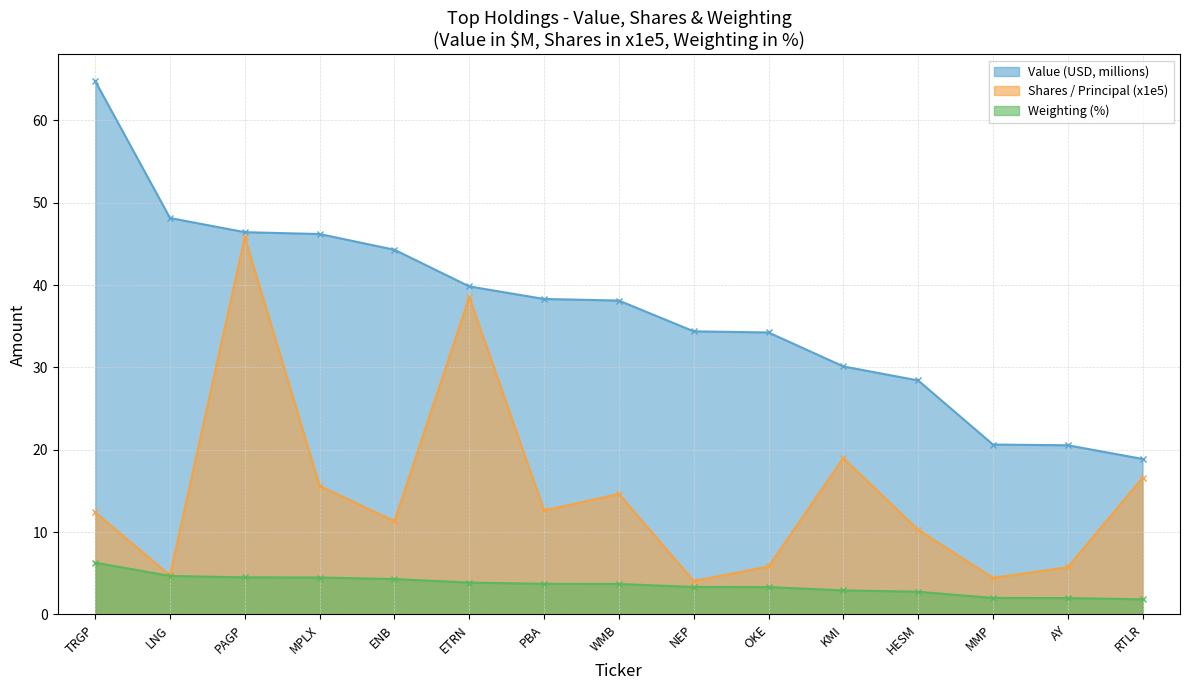

Rank the series by their average value, from highest to lowest.

Value (USD, millions), Shares / Principal (x1e5), Weighting (%)